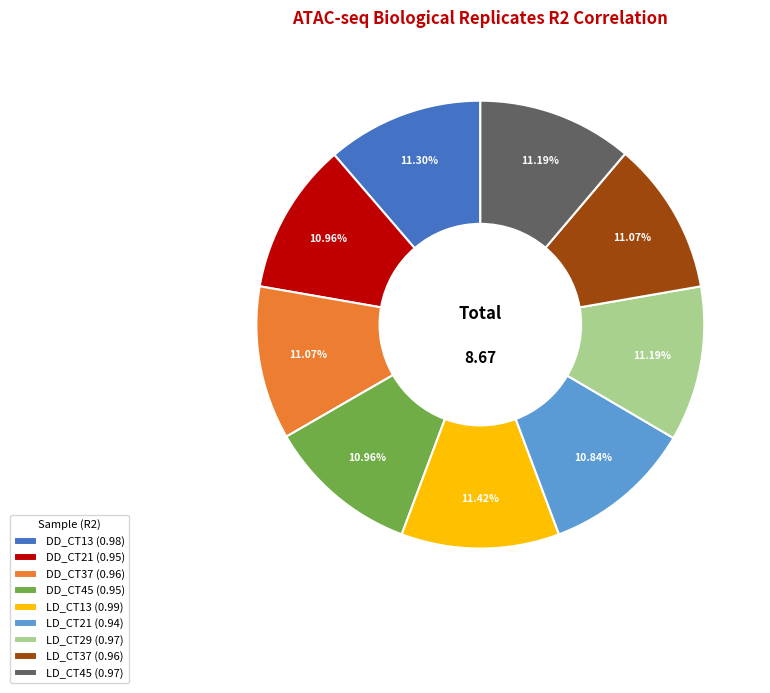

Is it true that LD_CT13 is 4% of the pie?

False